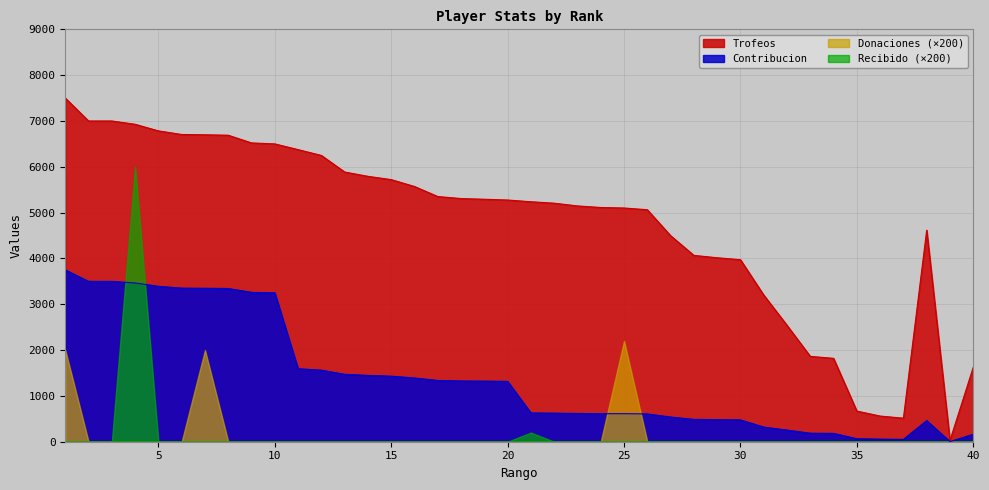

How many lines are shown in the chart?

4